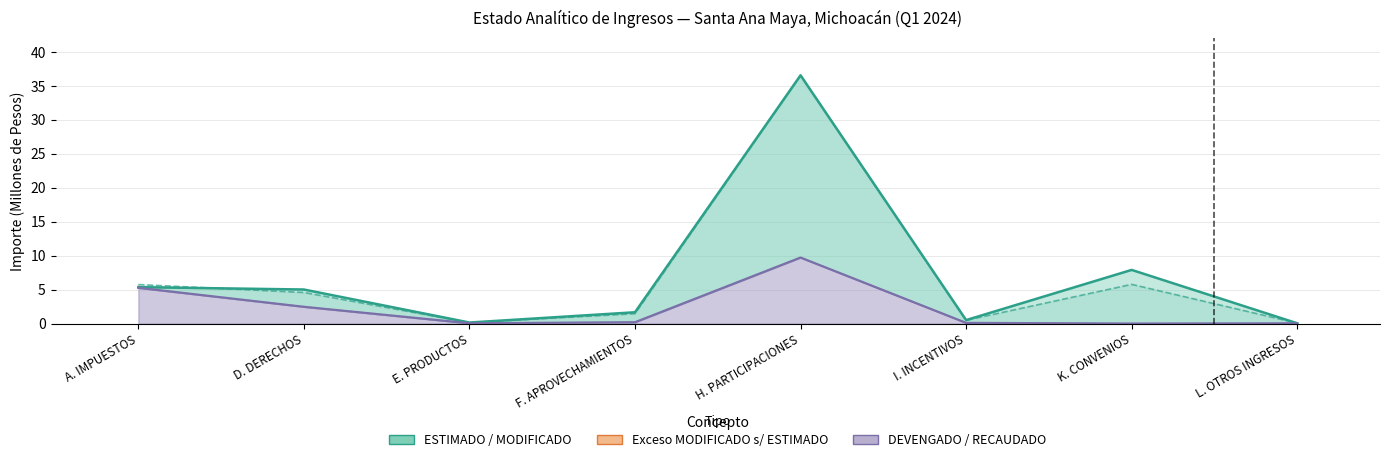

Rank the series by their maximum value, from highest to lowest.

ESTIMADO, DEVENGADO / RECAUDADO